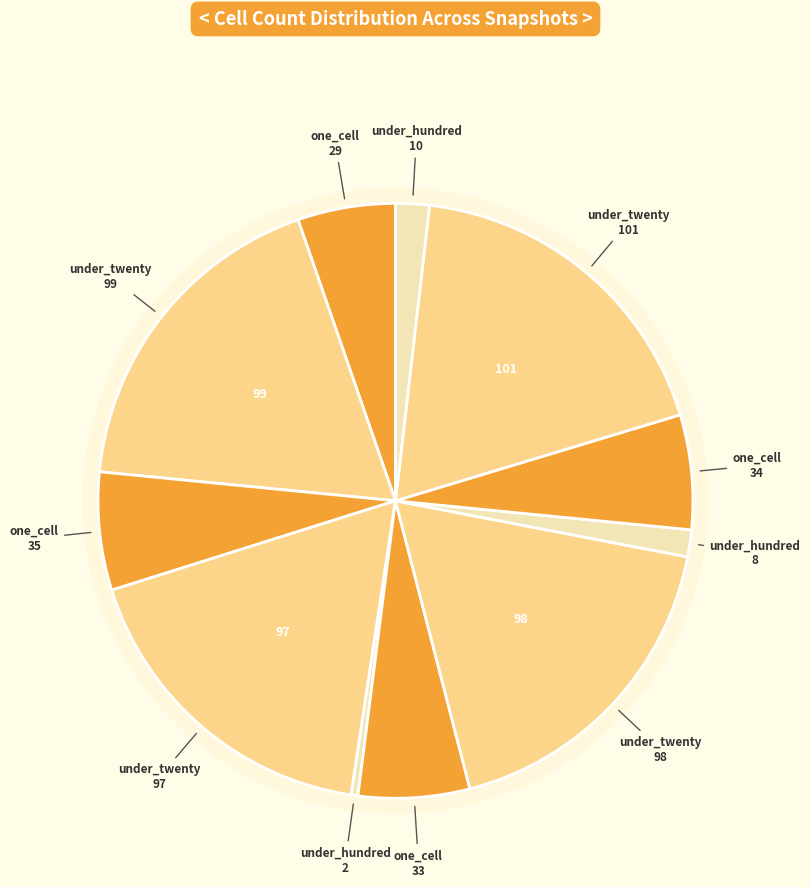

Which slice is the largest?

under_twenty (101)